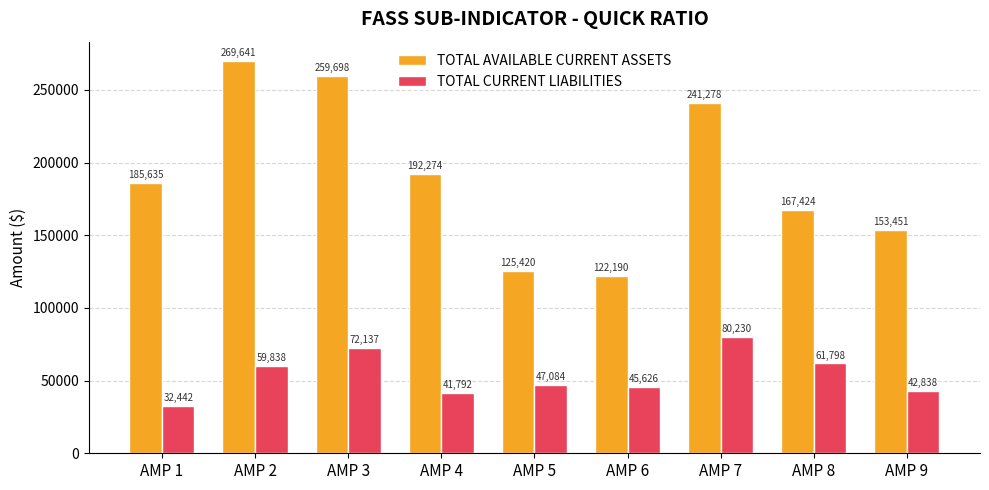

What value does the TOTAL CURRENT LIABILITIES series have at AMP 6, to the nearest 10?

45630